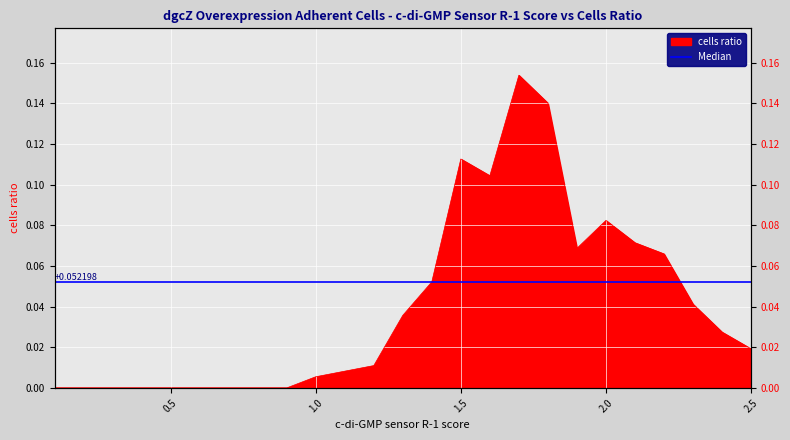

Count the number of values greater than 0.

16